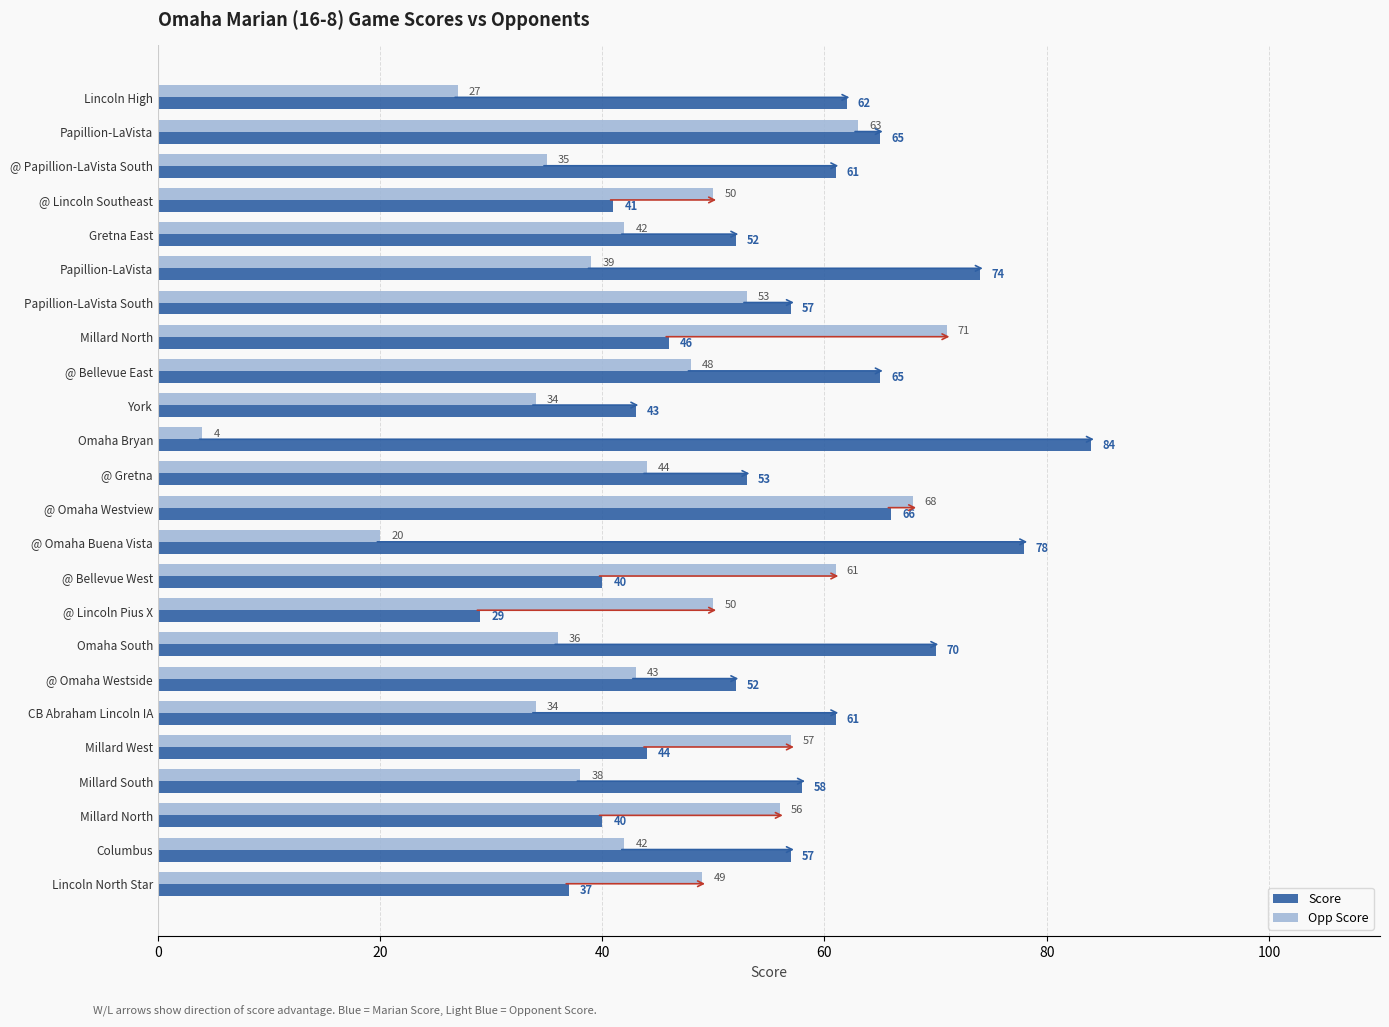

Reading left to right, list all the values displayed in this chart.

Score: 62	65	61	41	52	74	57	46	65	43	84	53	66	78	40	29	70	52	61	44	58	40	57	37
Opp Score: 27	63	35	50	42	39	53	71	48	34	4	44	68	20	61	50	36	43	34	57	38	56	42	49